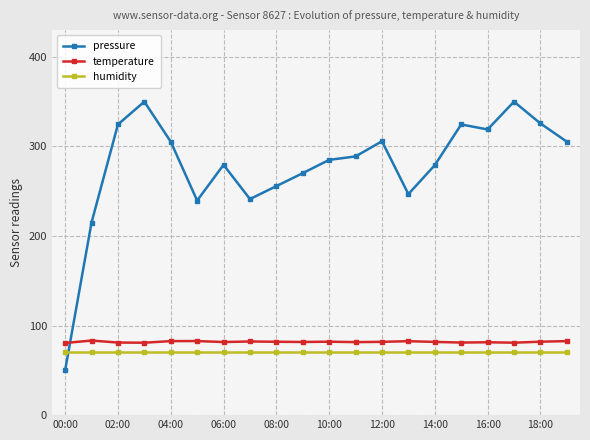

True or false: pressure has more than 1 interior local peaks.

True